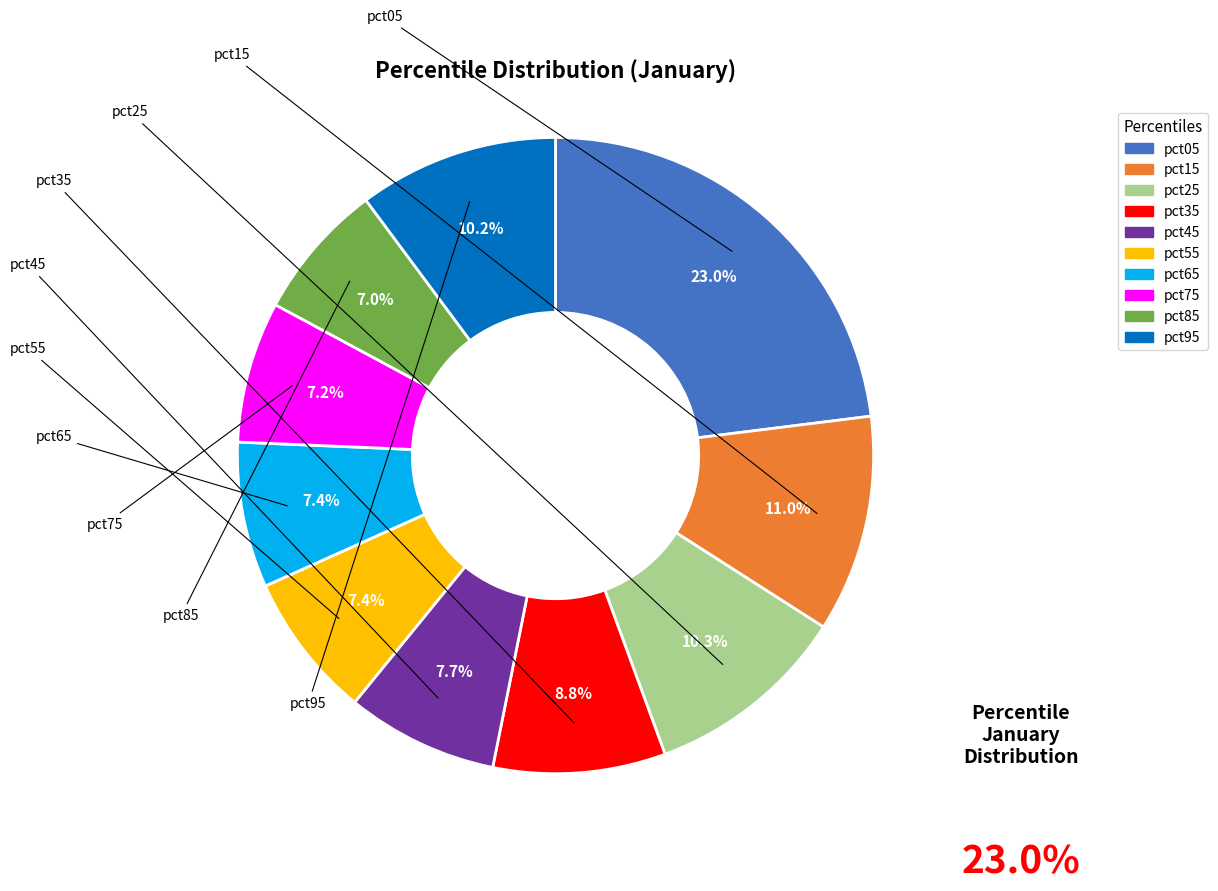

How many segments does this pie chart have?

10